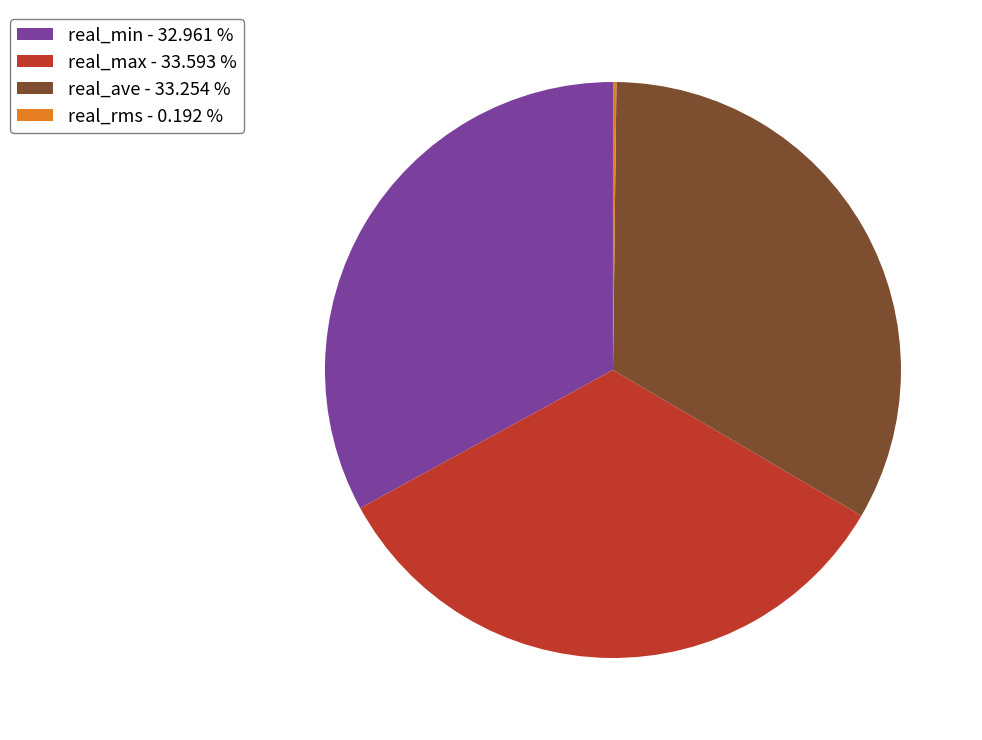

Does real_ave - 33.254 % represent more than half of the total?

No